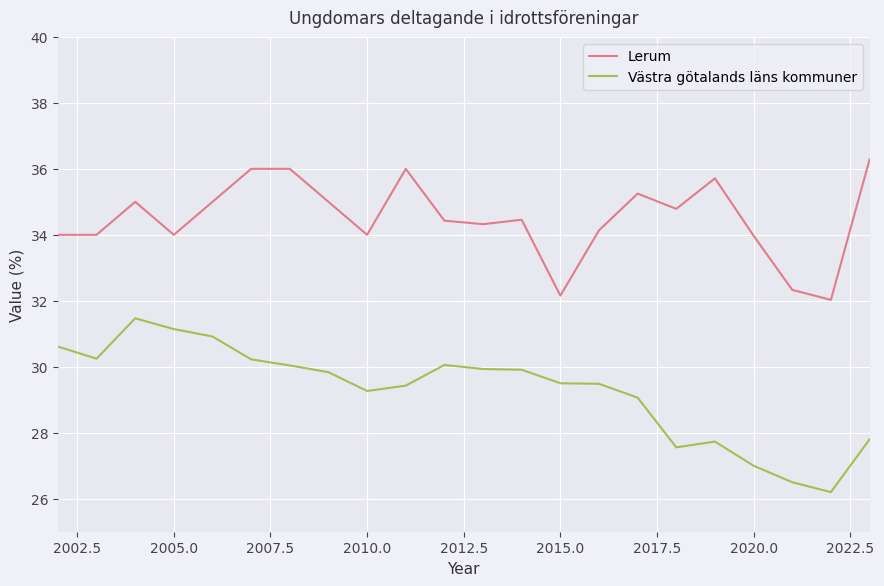

What is the maximum value shown in the chart?

36.3